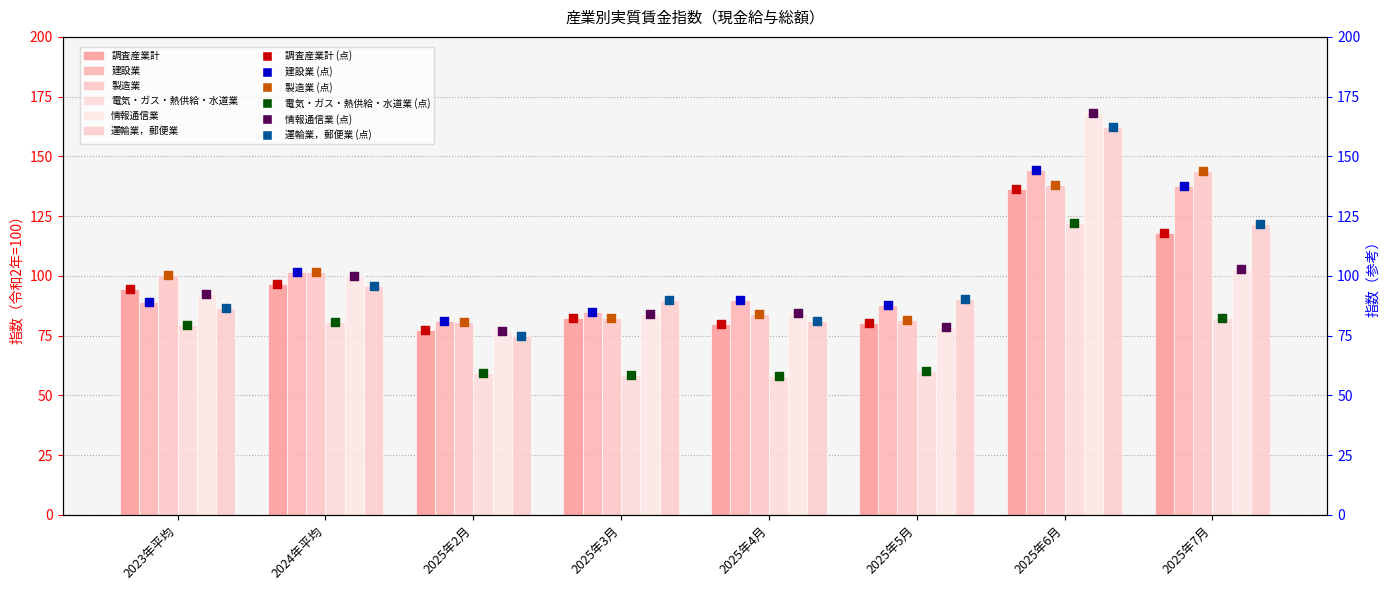

Which series contains the highest Y value?

情報通信業